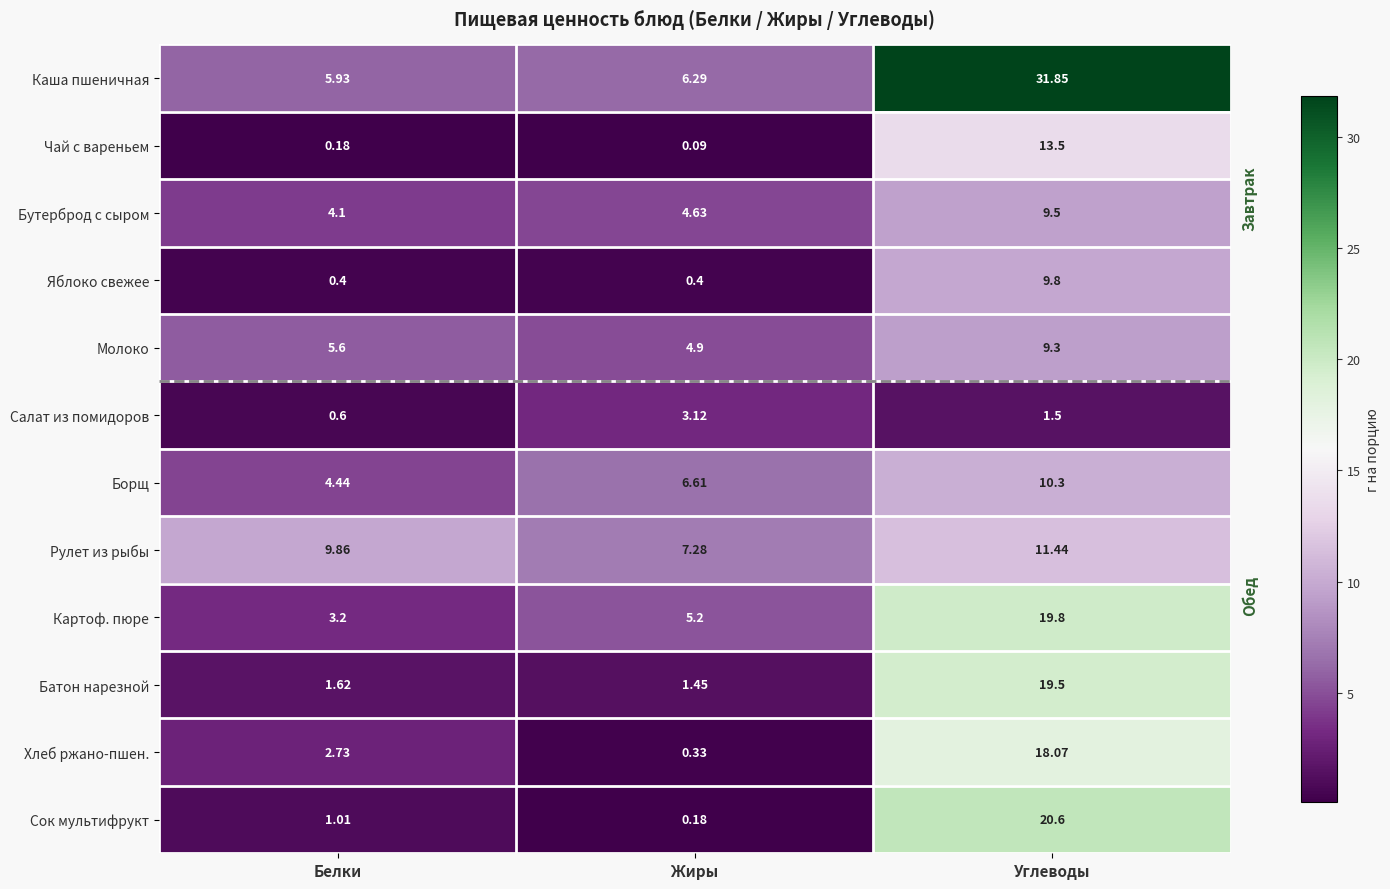

At Жиры, list the series in order from smallest to largest.

Чай с вареньем, Сок мультифрукт, Хлеб ржано-пшен., Яблоко свежее, Батон нарезной, Салат из помидоров, Бутерброд с сыром, Молоко, Картоф. пюре, Каша пшеничная, Борщ, Рулет из рыбы